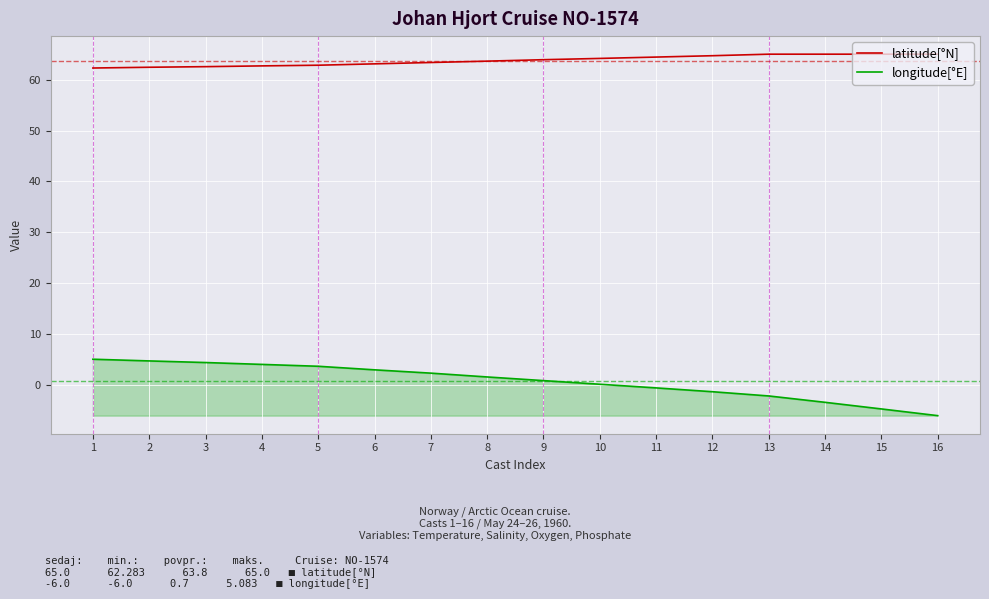

Rank the series at 3 from highest to lowest value.

latitude[°N], longitude[°E]